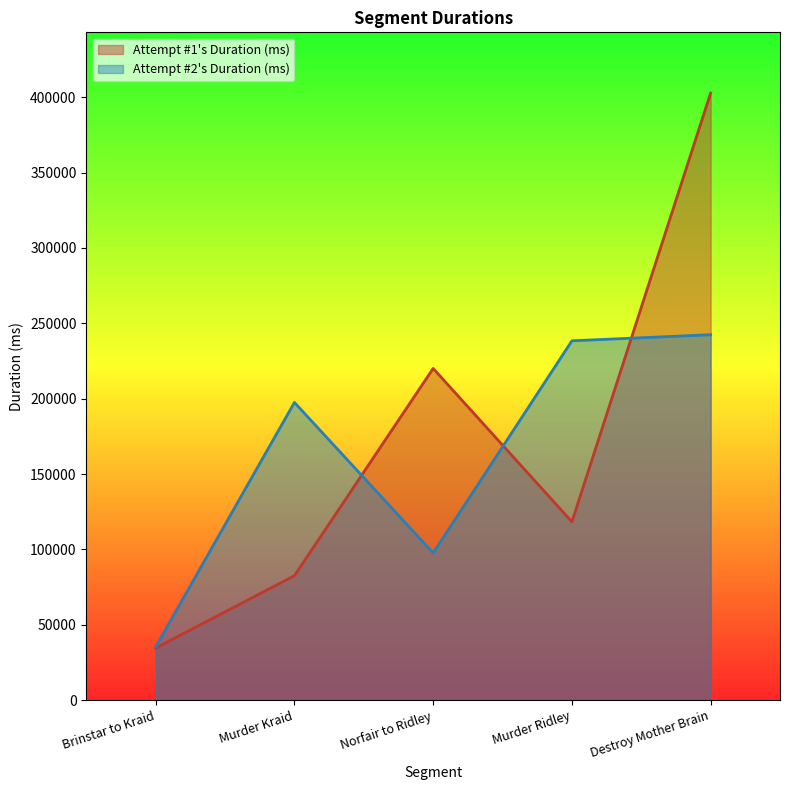

What is the label of the 3rd point from the left?

Norfair to Ridley